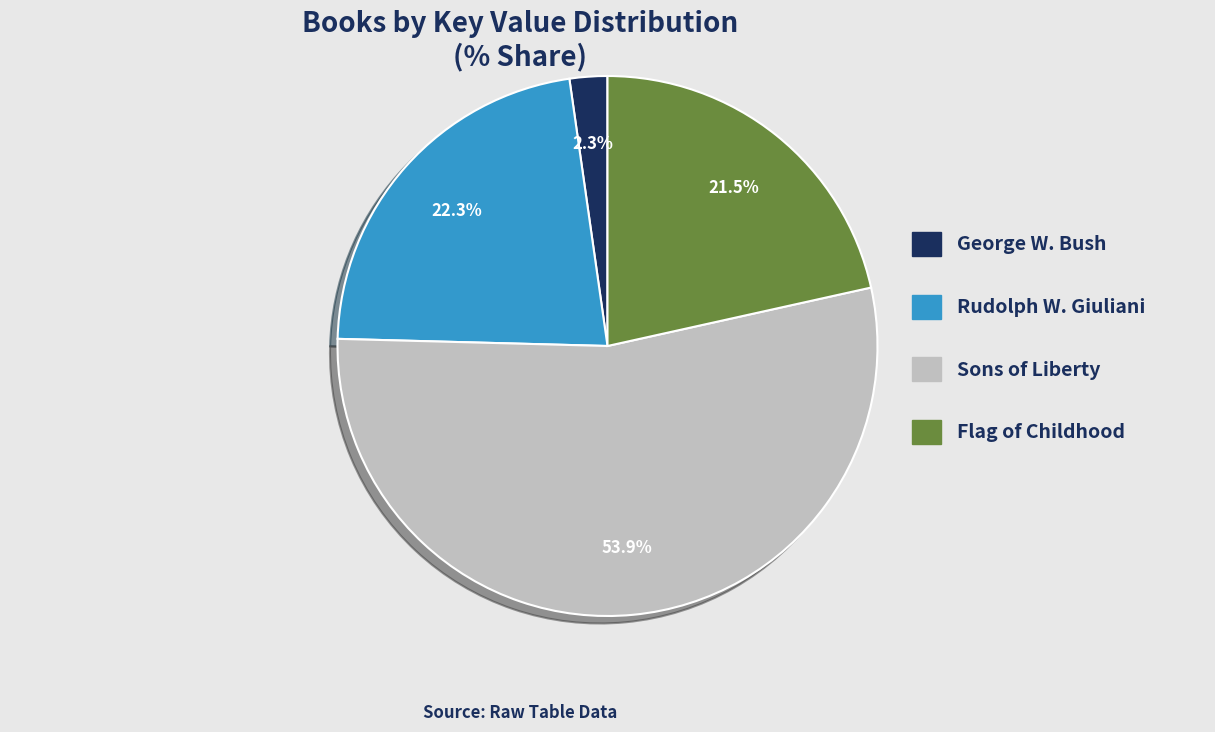

Do Sons of Liberty and George W. Bush together represent more than half of the pie?

Yes